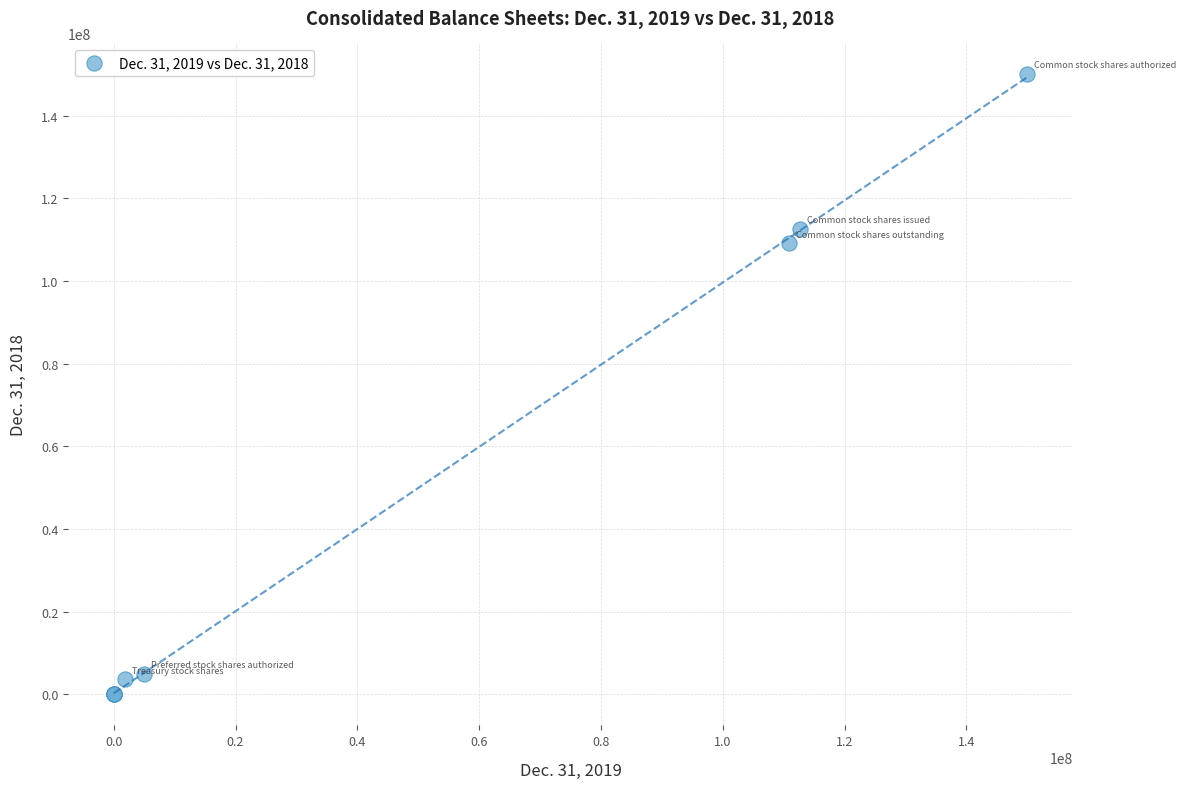

What Y value in the scatter plot is closest to 75000000?

109098663.0